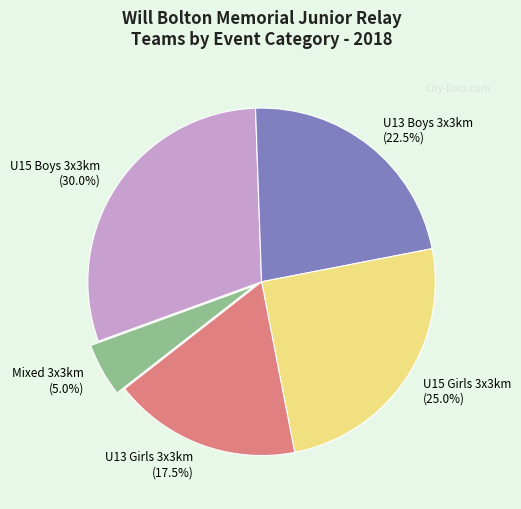

Is there a majority slice in this chart?

No